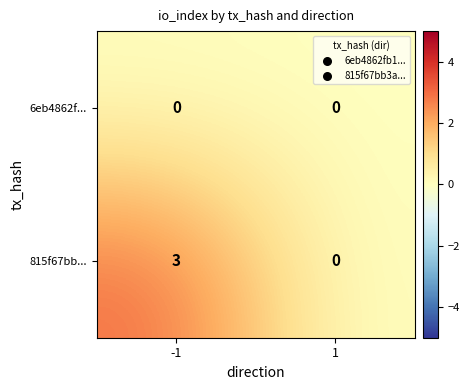

Which series has the largest total across all categories?

815f67bb...